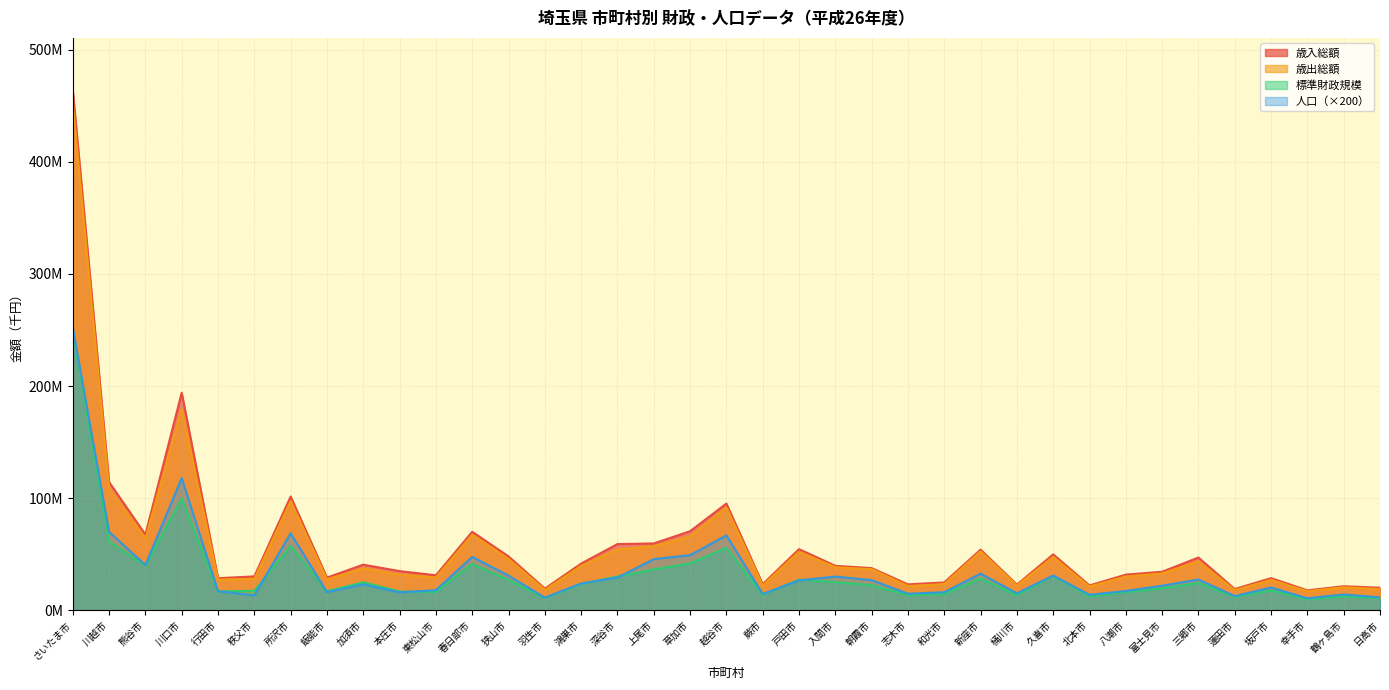

Which series changed the most between 川口市 and 所沢市?

歳入総額